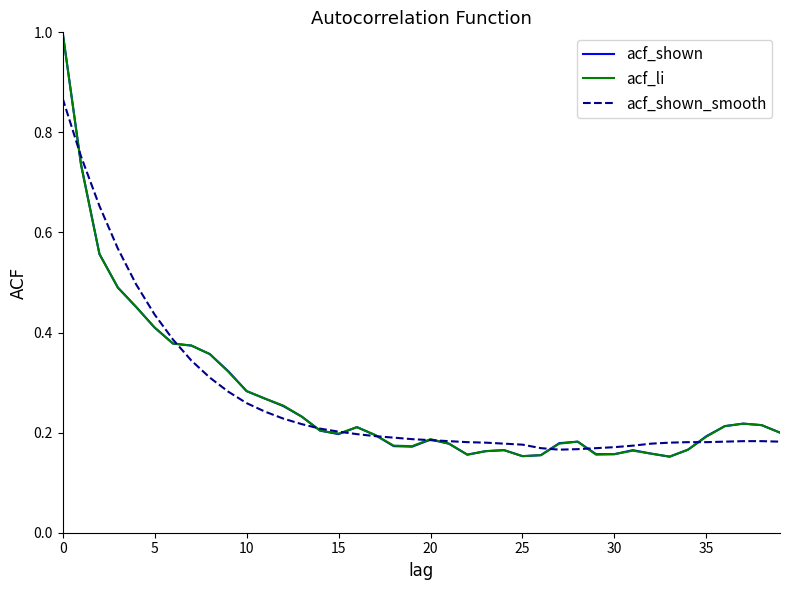

Does the chart display data point markers on the line(s)?

No